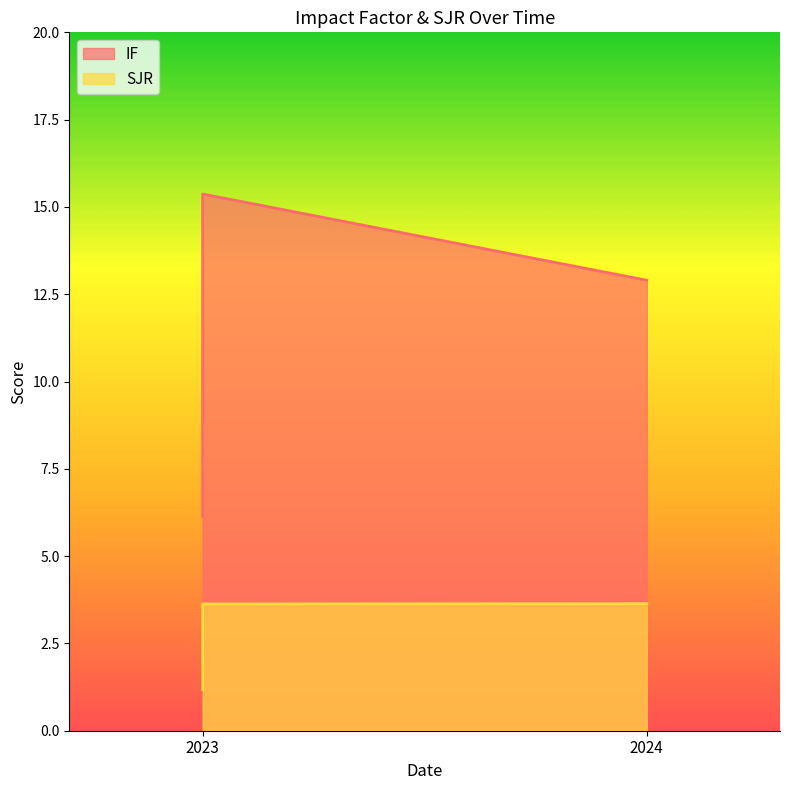

Reading left to right, extract all data points from this chart.

IF: 2023=6.1	2023=15.4	2024=12.9
SJR: 2023=1.2	2023=3.6	2024=3.6